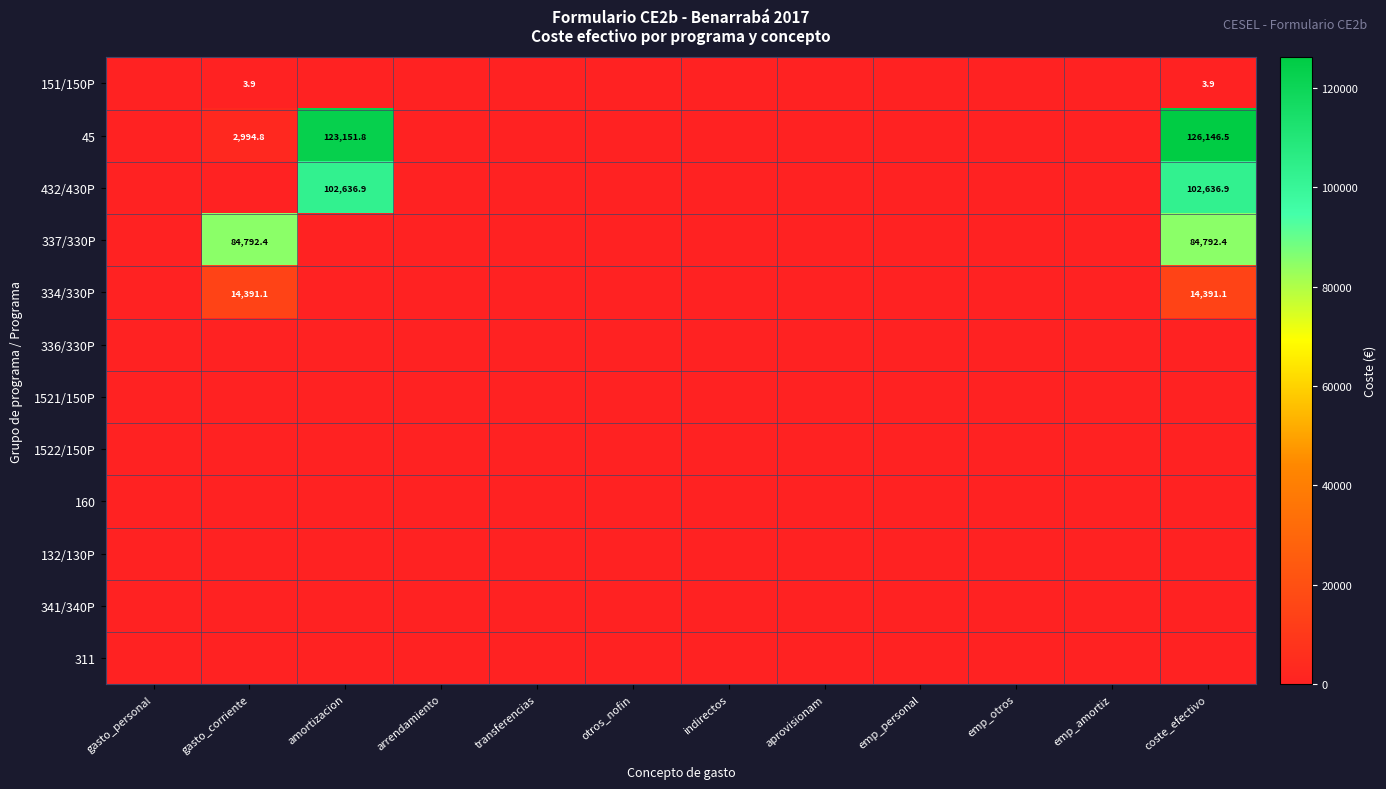

What is the average value of the 337/330P series?

14132.1